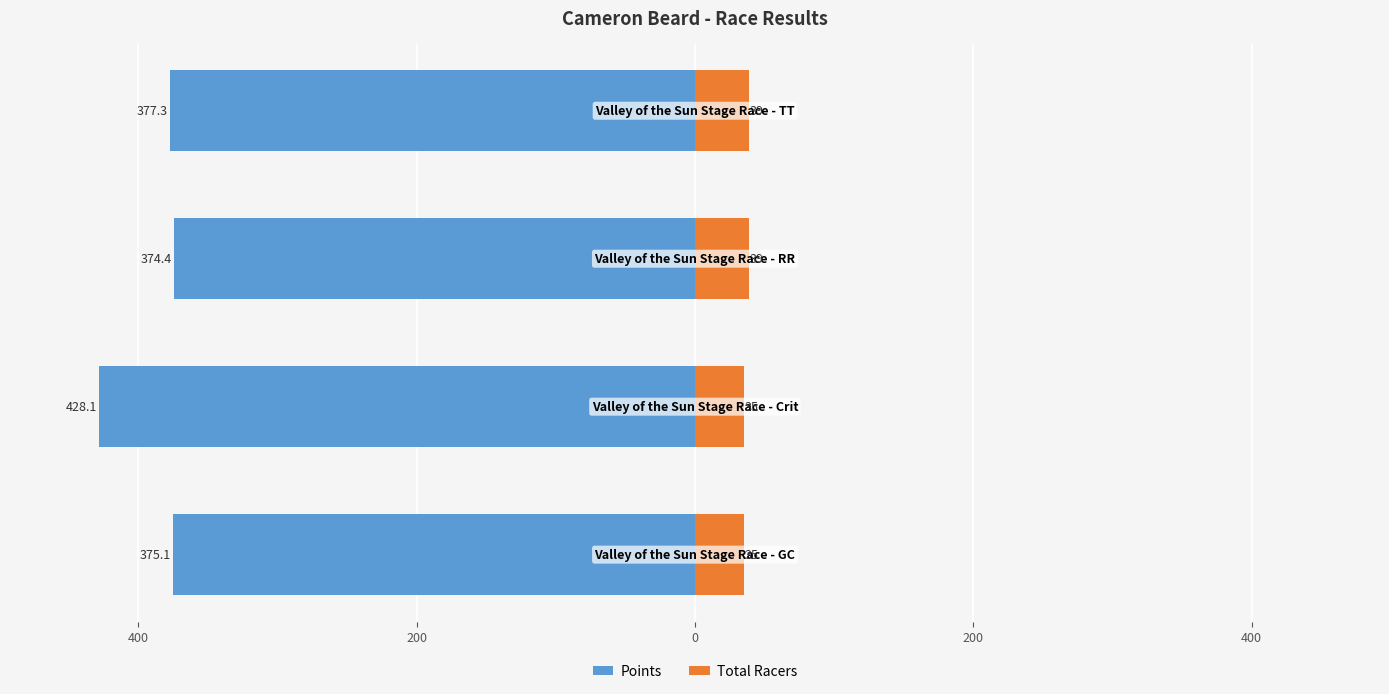

What is the difference between the highest and lowest values at 200?

413.4